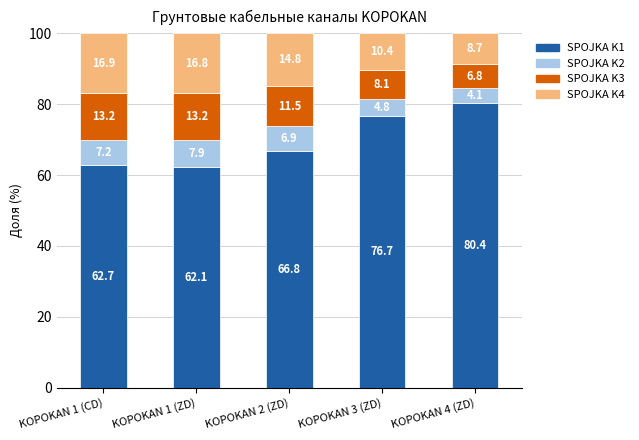

Reading left to right, what are the values for SPOJKA K1?

KOPOKAN 1 (CD)=62.7	KOPOKAN 1 (ZD)=62.1	KOPOKAN 2 (ZD)=66.8	KOPOKAN 3 (ZD)=76.7	KOPOKAN 4 (ZD)=80.4